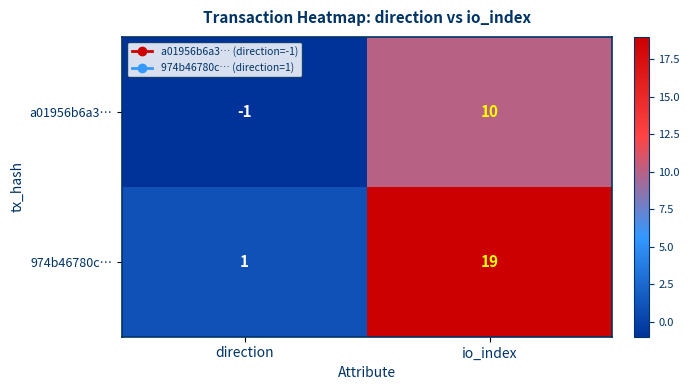

Which category has the highest value across all series?

io_index